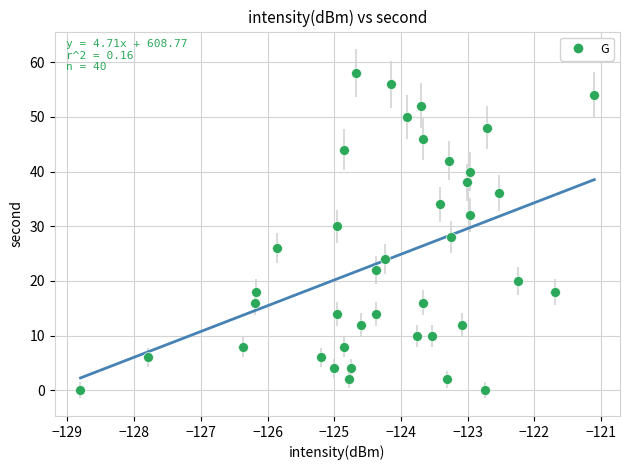

What is the range of Y values (max minus min)?

58